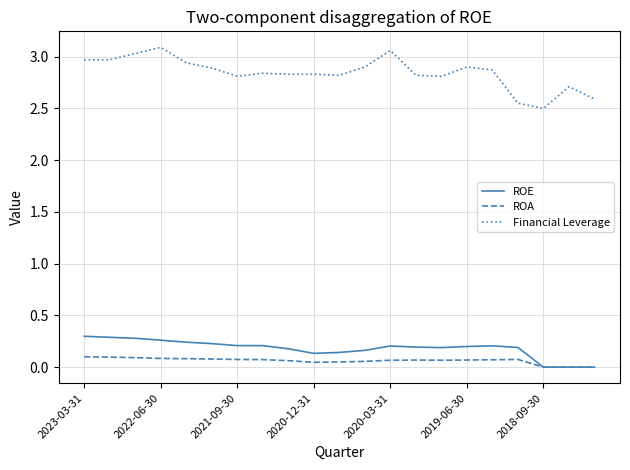

Which series has the largest range (max minus min)?

Financial Leverage